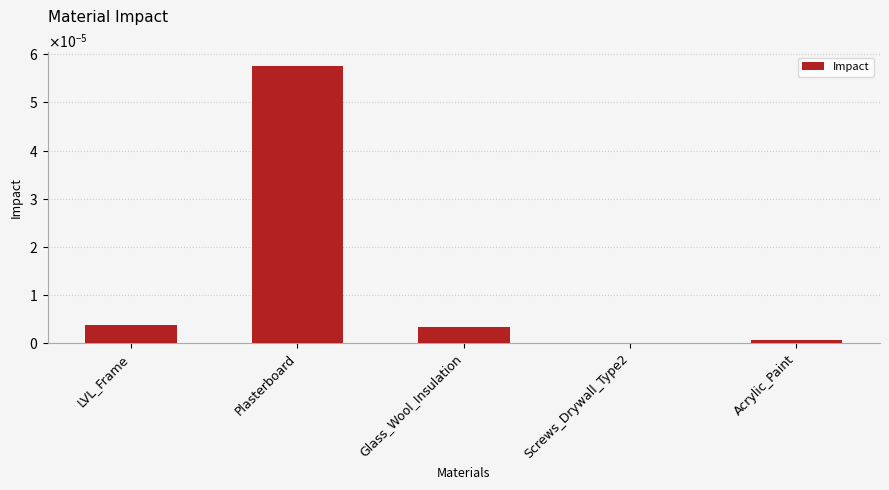

Which has a higher value, Glass_Wool_Insulation or Plasterboard?

Plasterboard